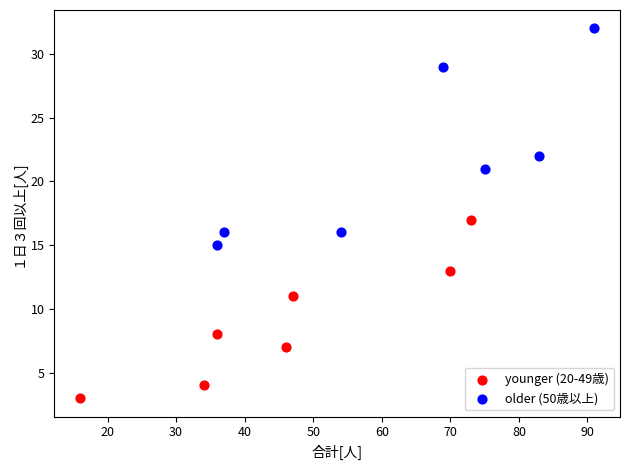

Which series contains the highest Y value?

older (50歳以上)